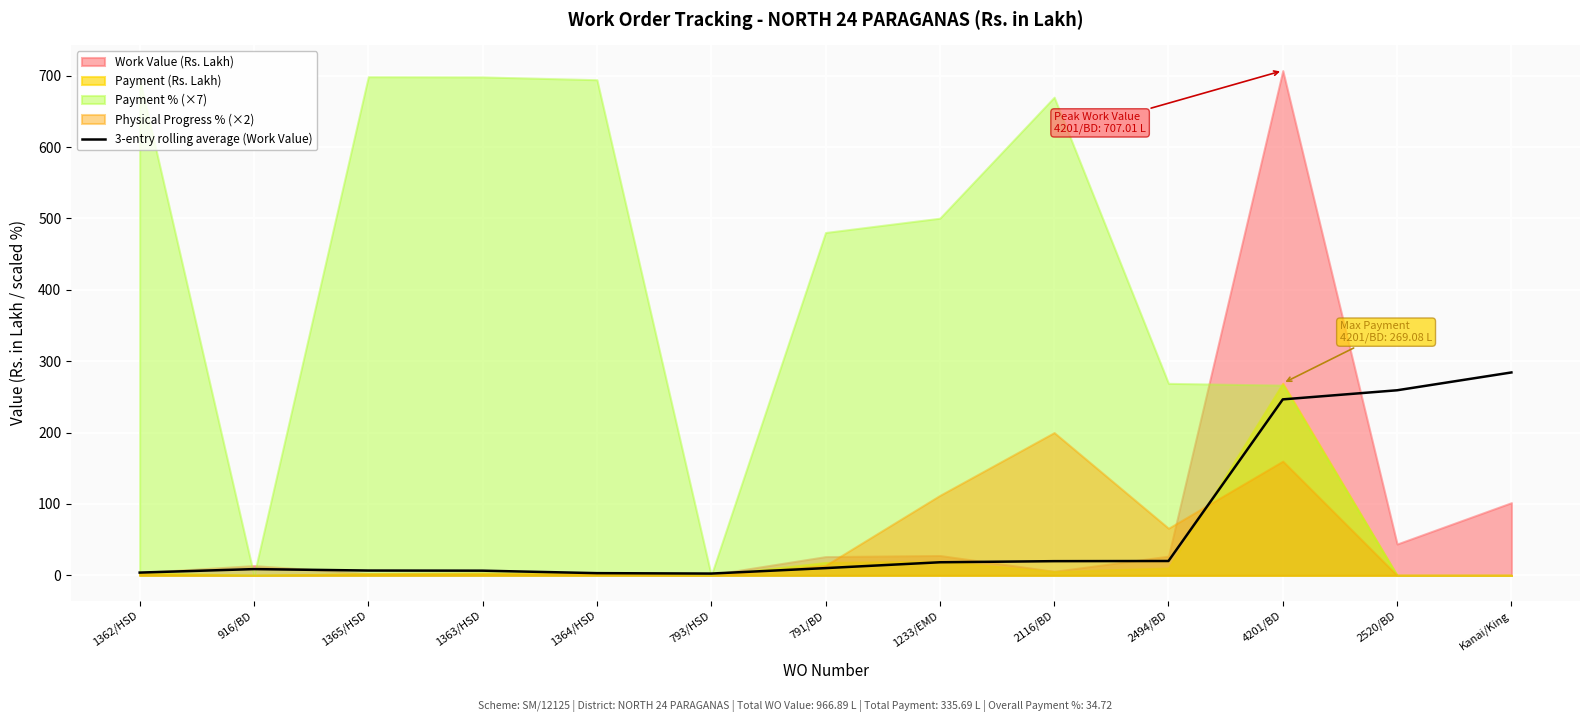

Approximately how many times larger is the value at 2494/BD compared to 1363/HSD?

3.1